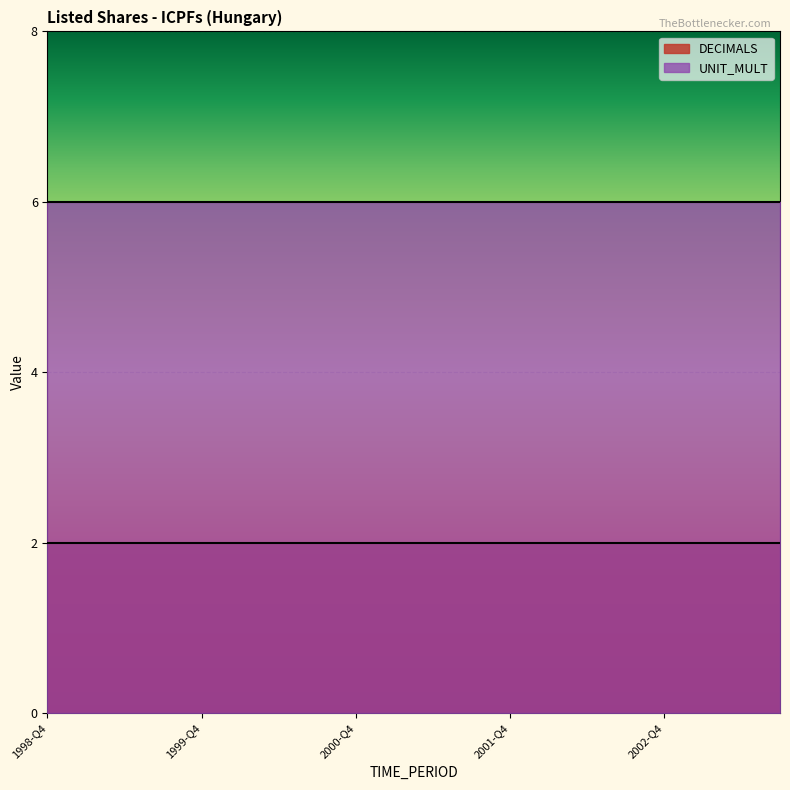

What is the average value of the DECIMALS series?

2